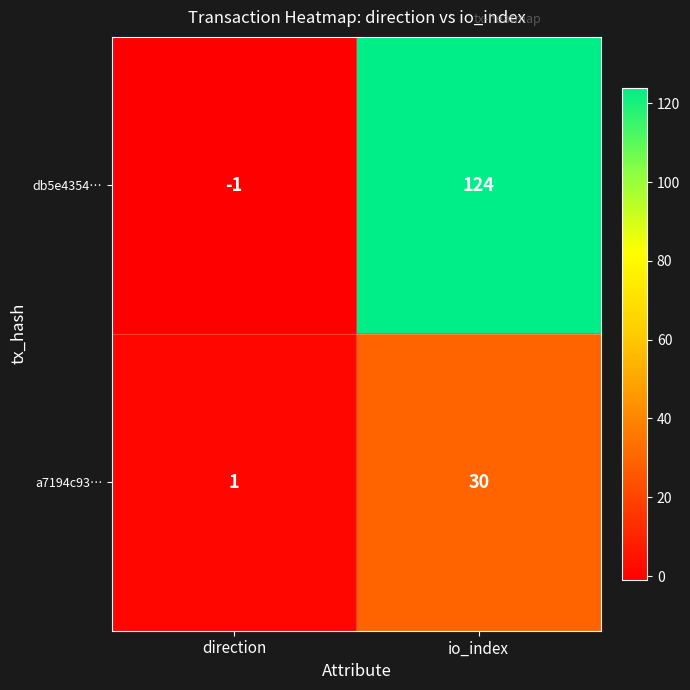

Which series has the largest range (max minus min)?

db5e4354…